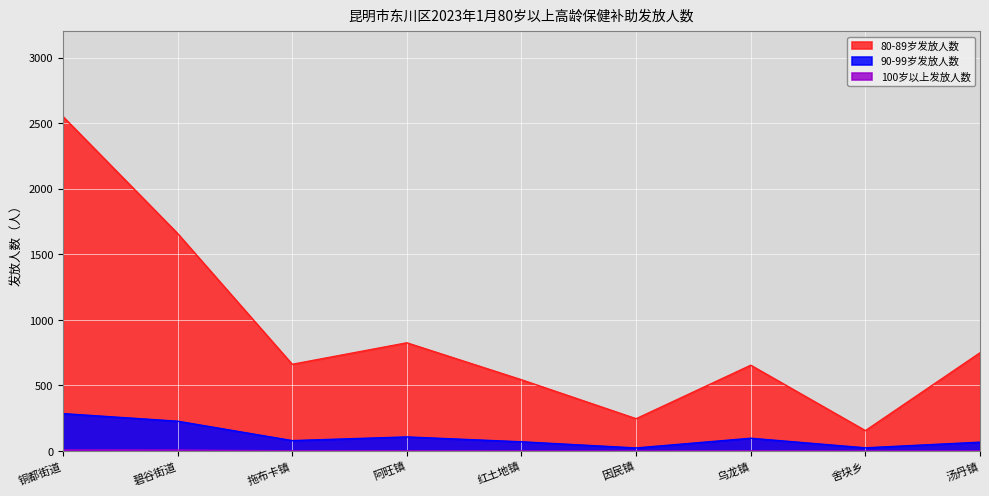

At which category does the chart reach its minimum across all series?

红土地镇